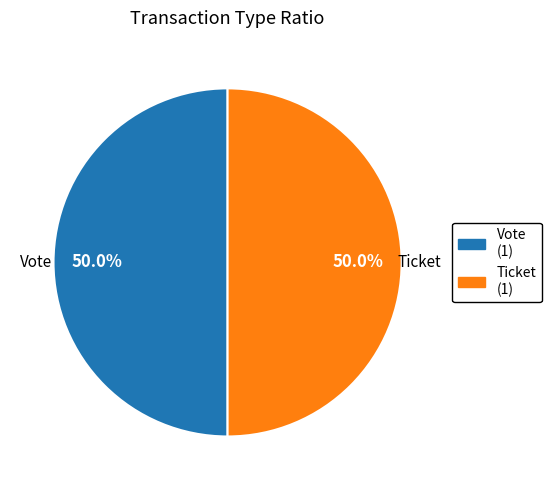

The Vote slice represents 99% of the pie. True or false?

False